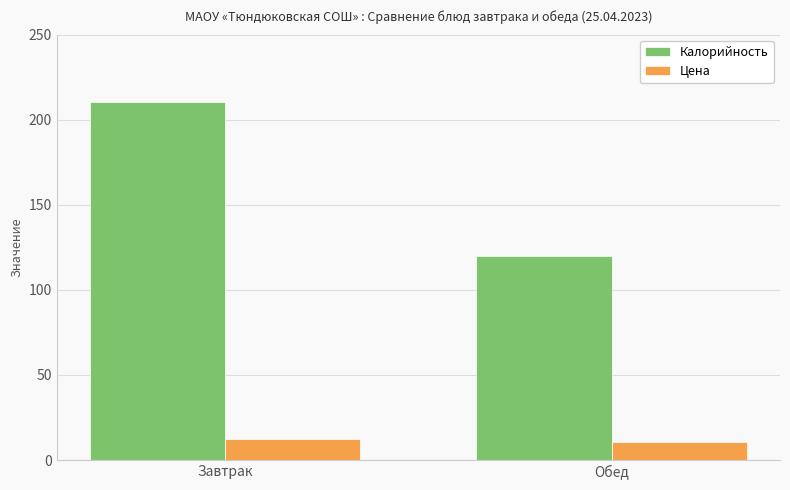

At how many categories does at least one series exceed 169?

1